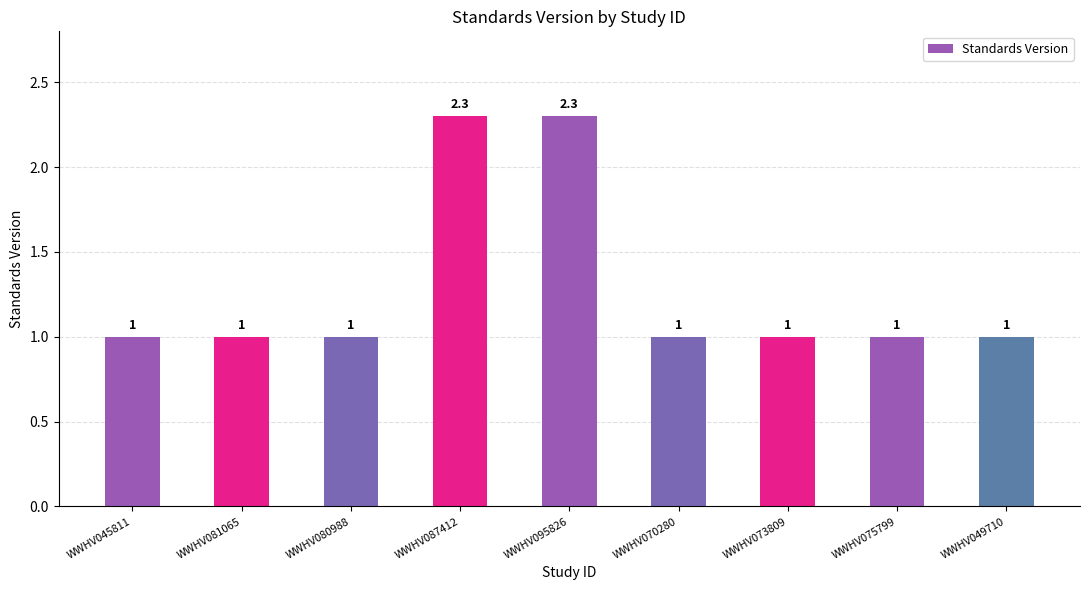

What position from the left is WWHV080988?

3